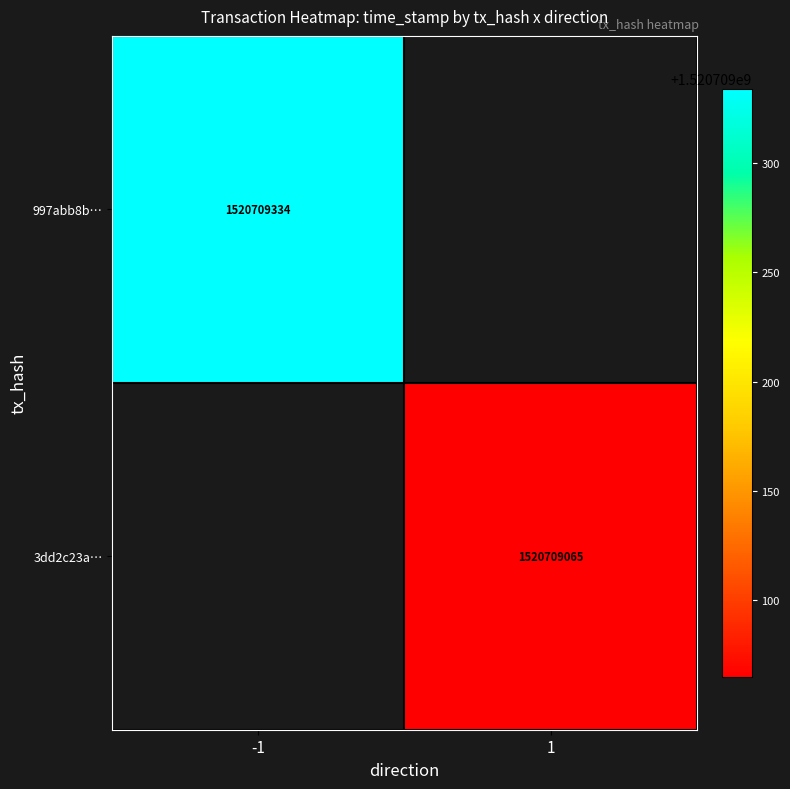

At -1, list the series in order from largest to smallest.

997abb8be04747eae5dd9c4d695c71207c00b68, 3dd2c23abc7efc8f935f87db565ee1f1624b410